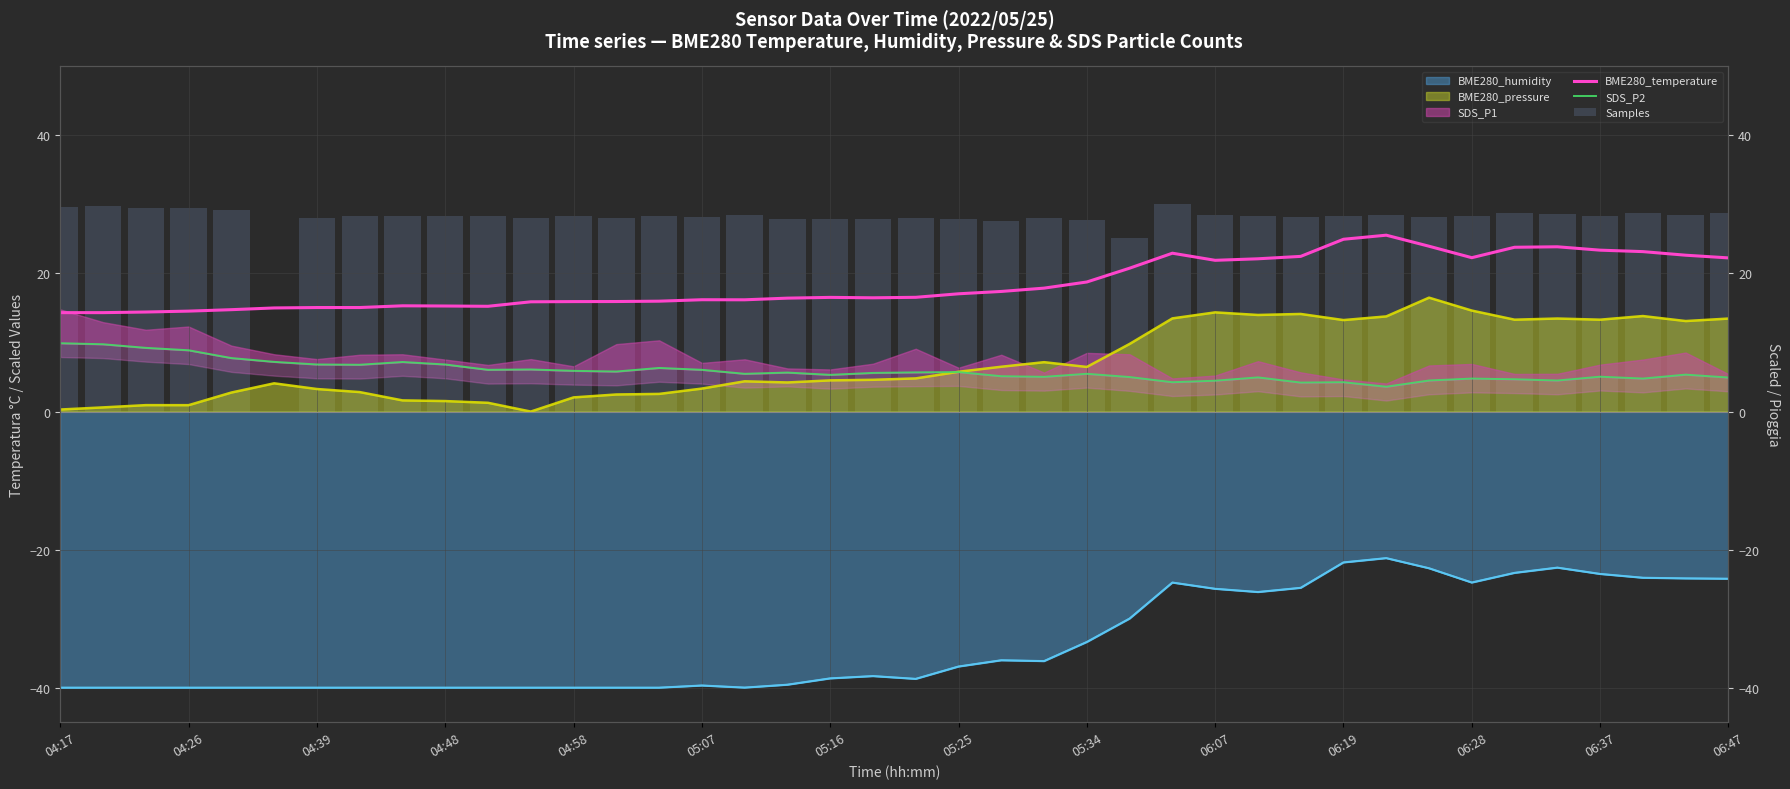

What is the label of the 13th bar from the right?

06:07